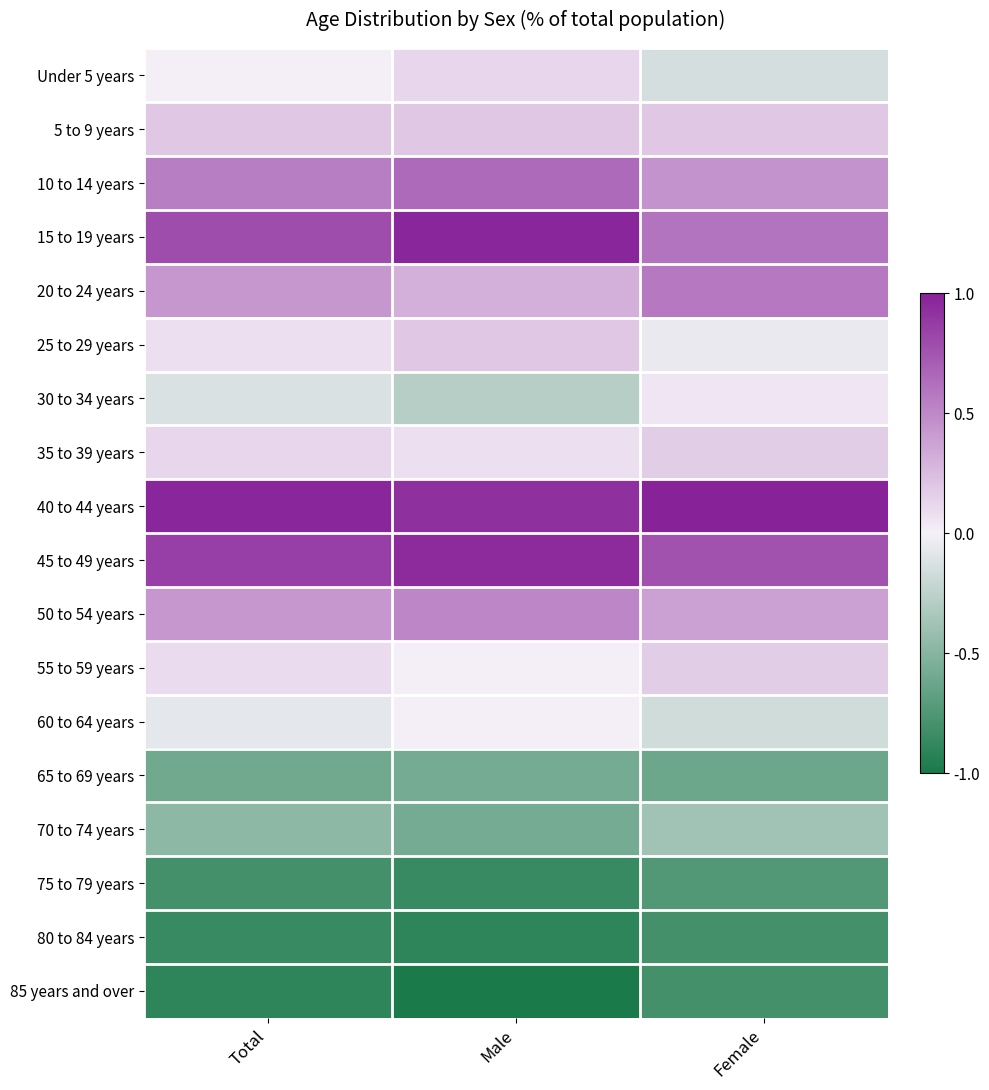

List the series in order of their peak value, lowest first.

80 to 84 years, 85 years and over, 75 to 79 years, 65 to 69 years, 70 to 74 years, 60 to 64 years, 30 to 34 years, Under 5 years, 35 to 39 years, 55 to 59 years, 5 to 9 years, 25 to 29 years, 50 to 54 years, 20 to 24 years, 10 to 14 years, 45 to 49 years, 15 to 19 years, 40 to 44 years